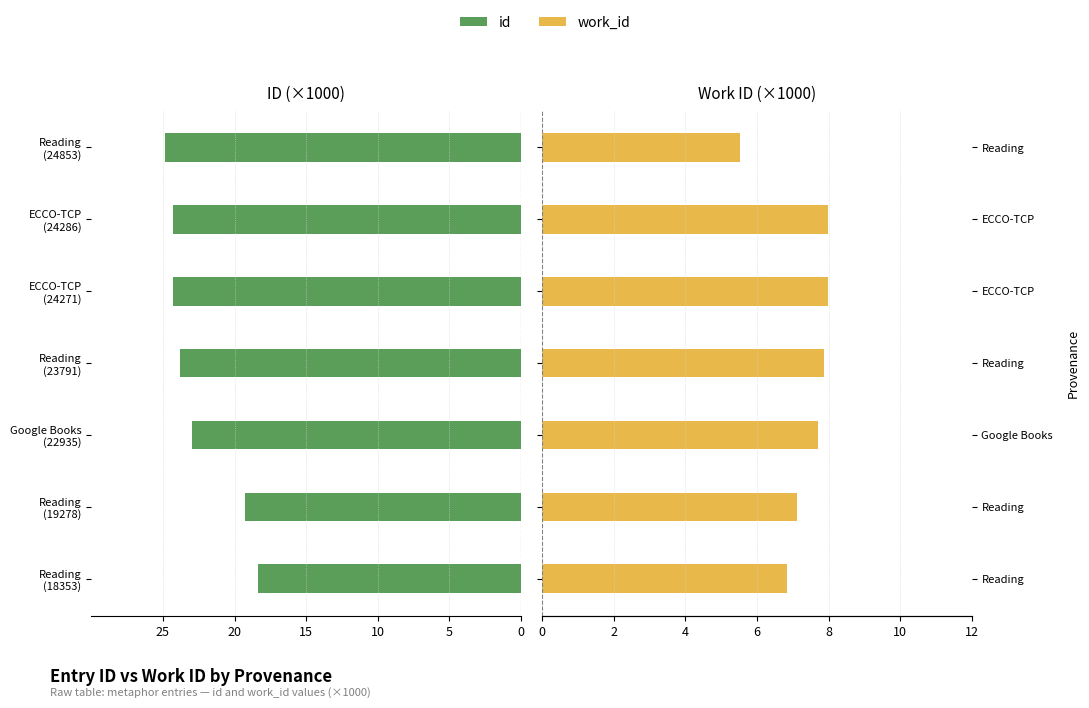

At how many categories does at least one series exceed -24?

7